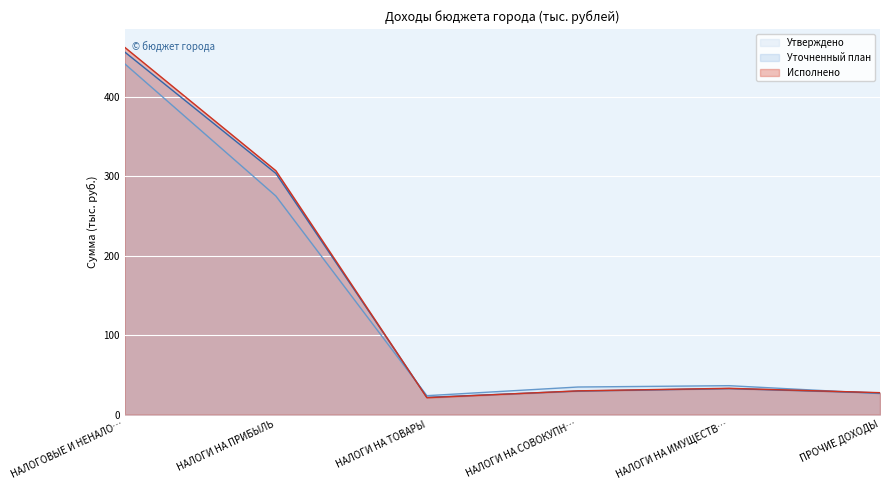

True or false: Уточненный план has a value of 13.3 at НАЛОГИ НА СОВОКУПН….

False